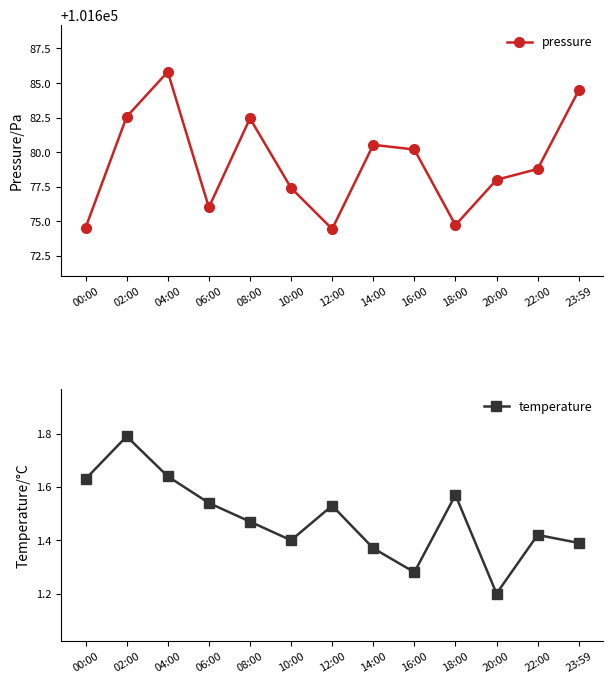

At which category does temperature reach its first local valley?

10:00